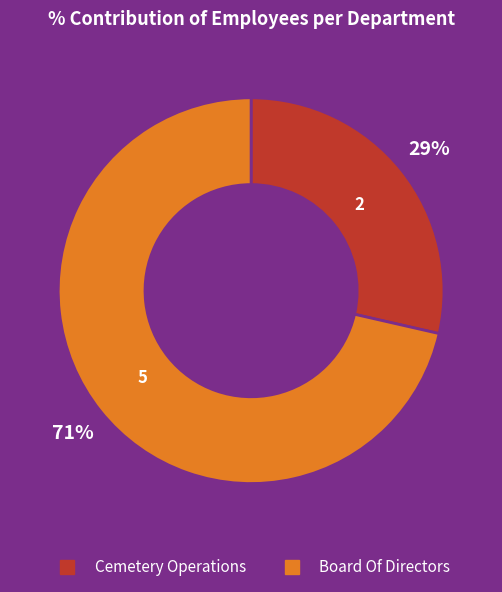

True or false: Board Of Directors accounts for 71% of the total.

True